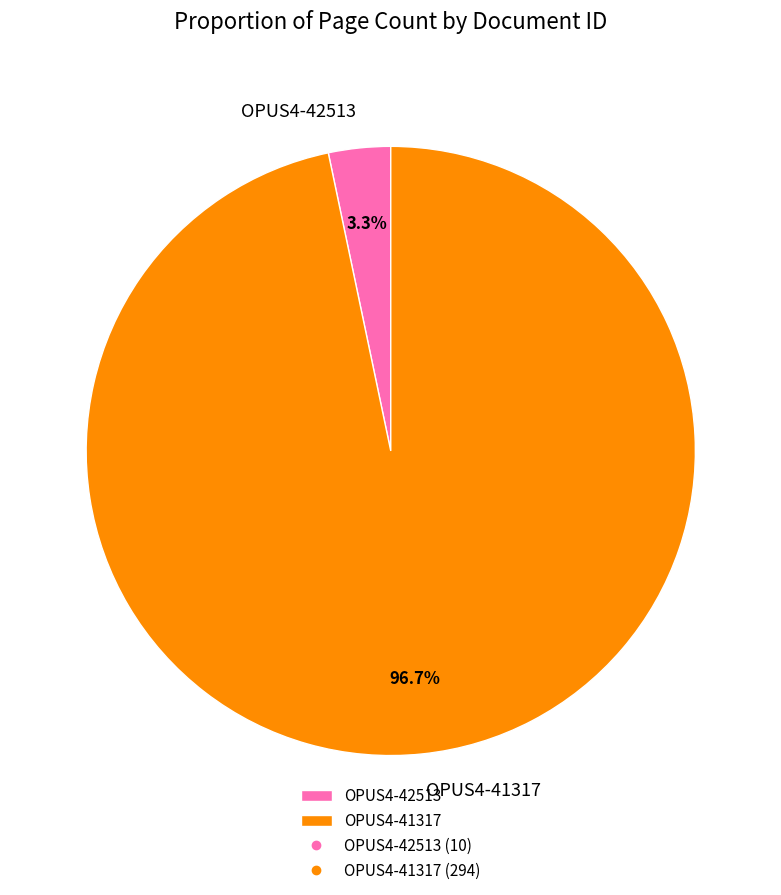

What is the largest slice in the pie chart?

OPUS4-41317